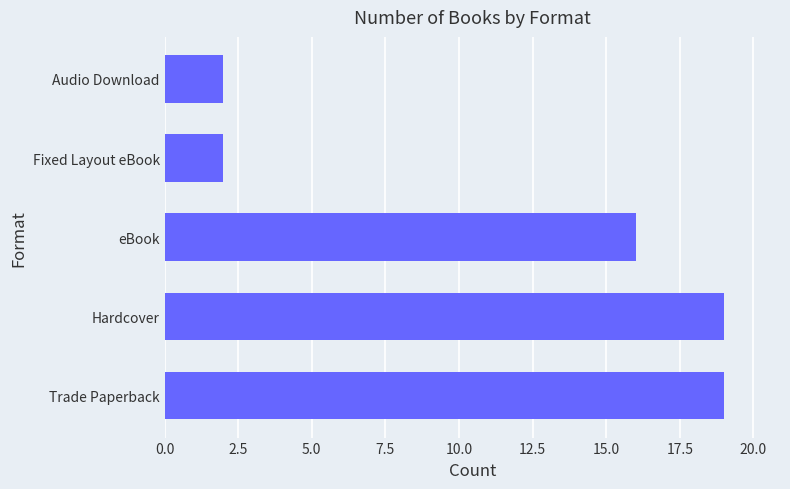

Which has a higher value, Hardcover or Audio Download?

Hardcover